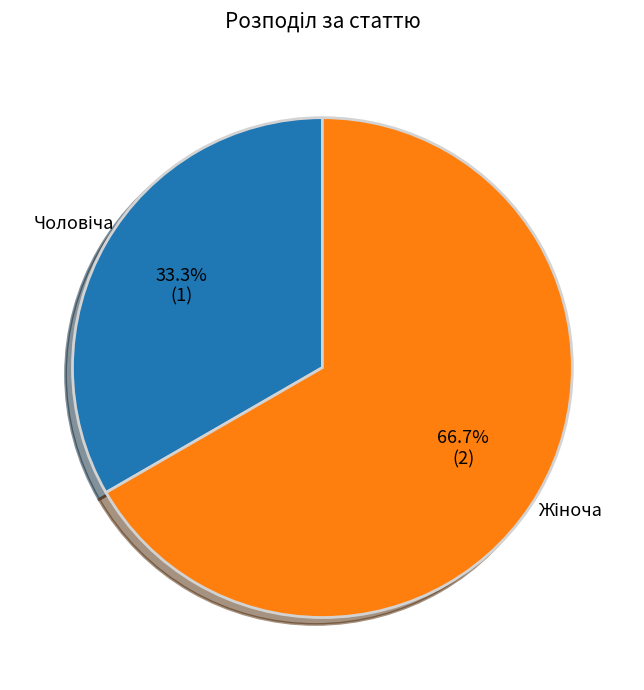

Is there any slice that represents more than half of the pie?

Yes